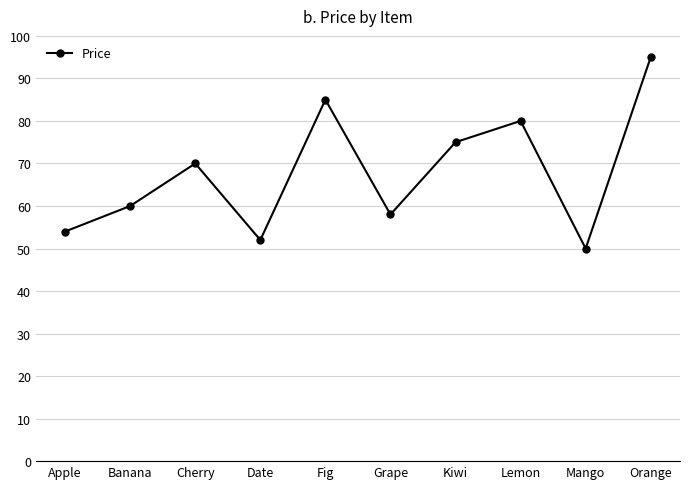

Reading left to right, extract all data points from this chart.

Apple=54	Banana=60	Cherry=70	Date=52	Fig=85	Grape=58	Kiwi=75	Lemon=80	Mango=50	Orange=95